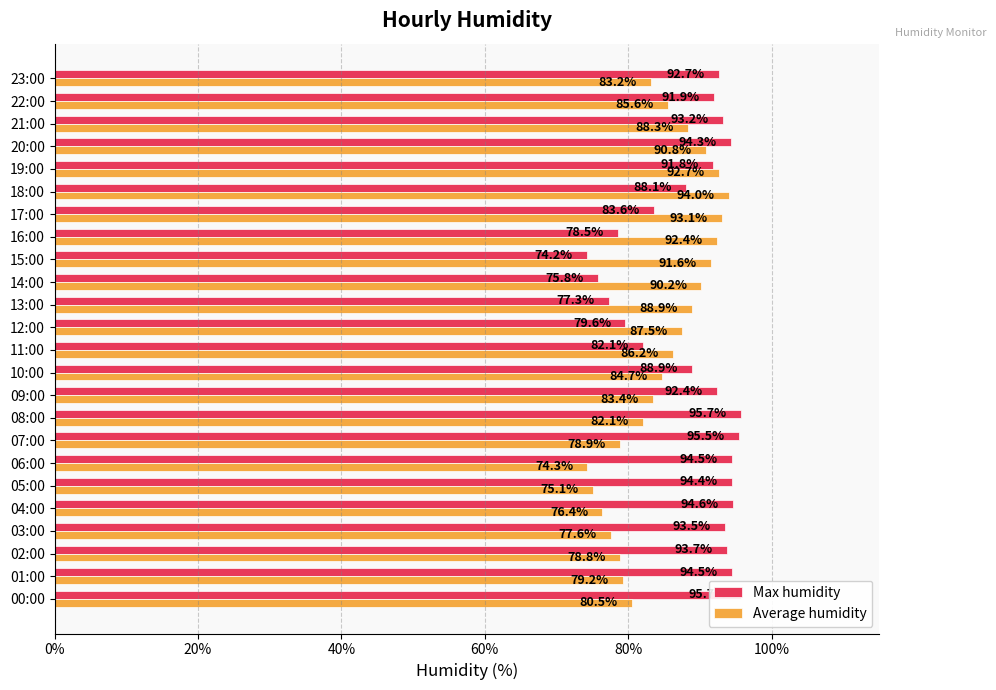

True or false: Max humidity has a value of 1.4 at 07:00.

False